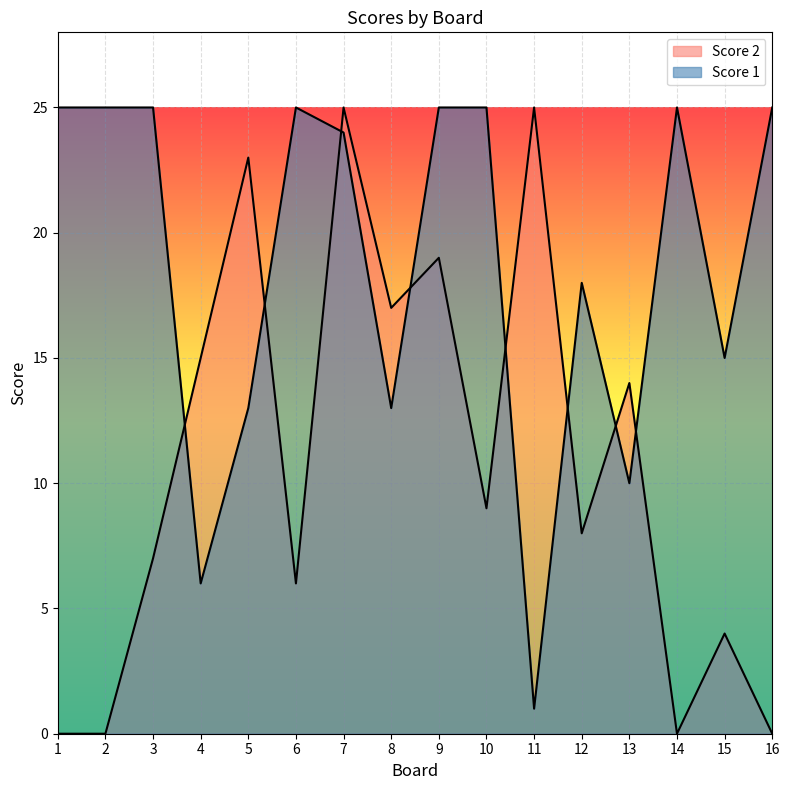

Which series has the largest total across all categories?

Score 1